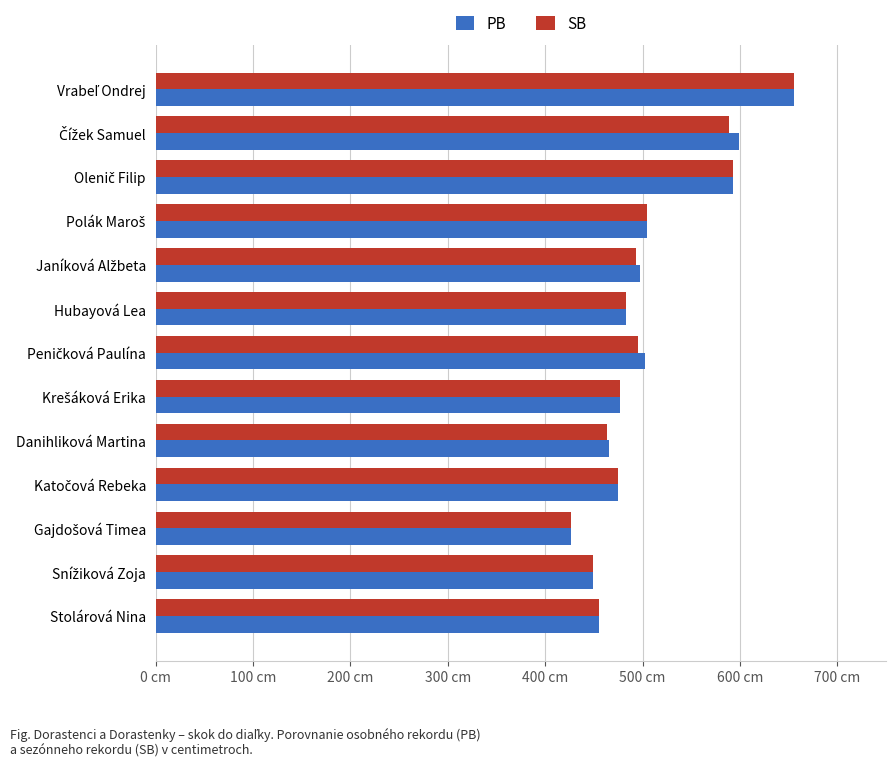

What are all the series names shown in the legend?

PB, SB